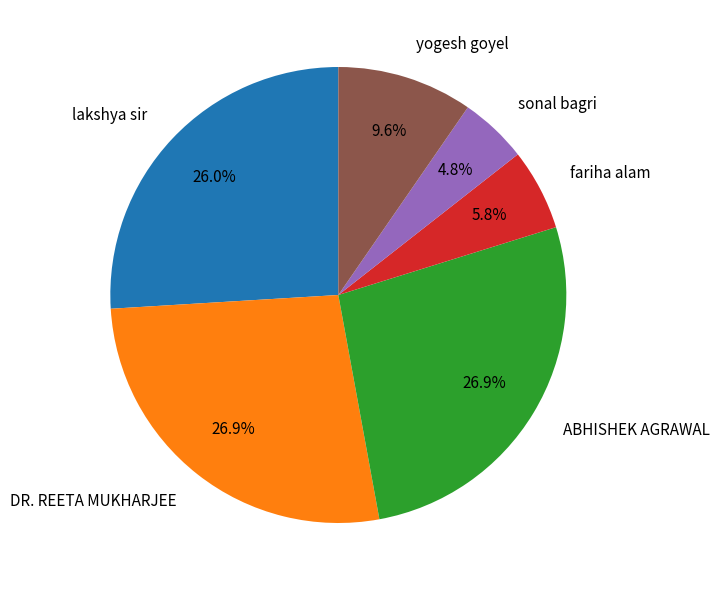

True or false: DR. REETA MUKHARJEE accounts for 40% of the total.

False